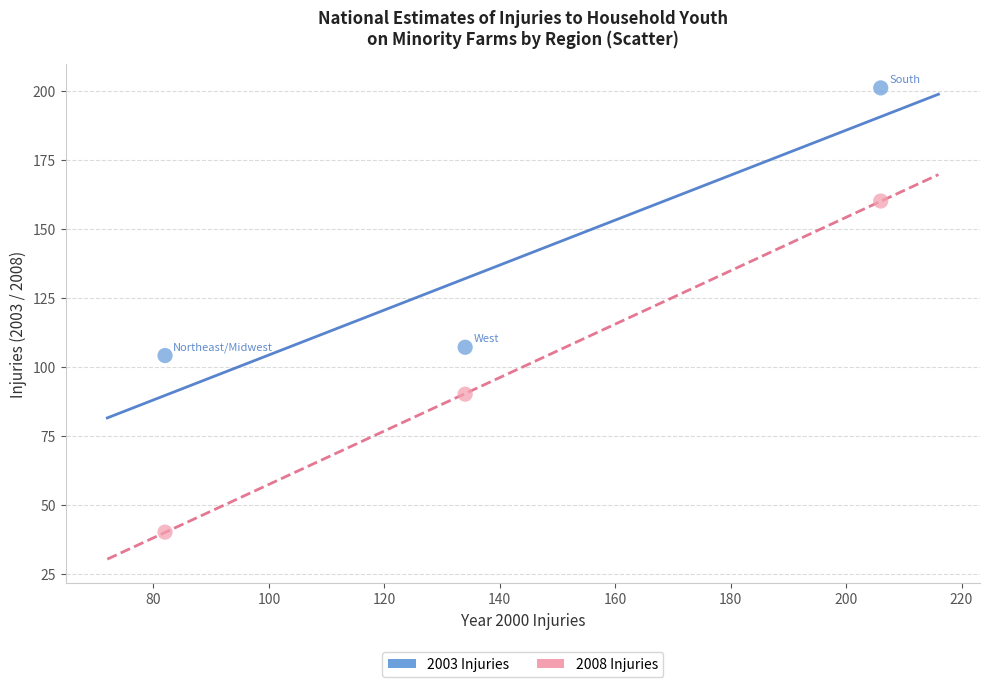

Across all series, what Y value is closest to 120?

107